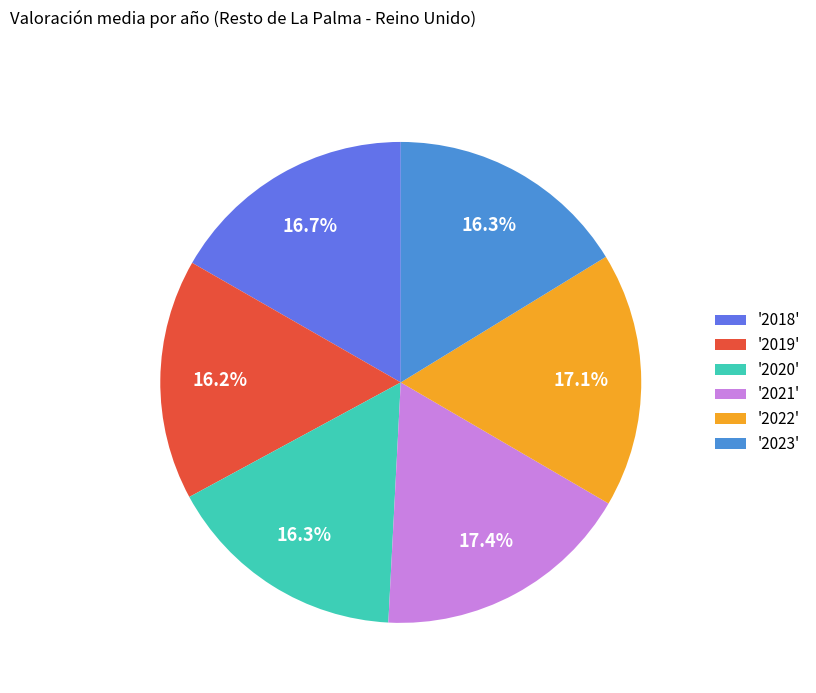

What percentage do '2018' and '2021' together represent?

34.1%